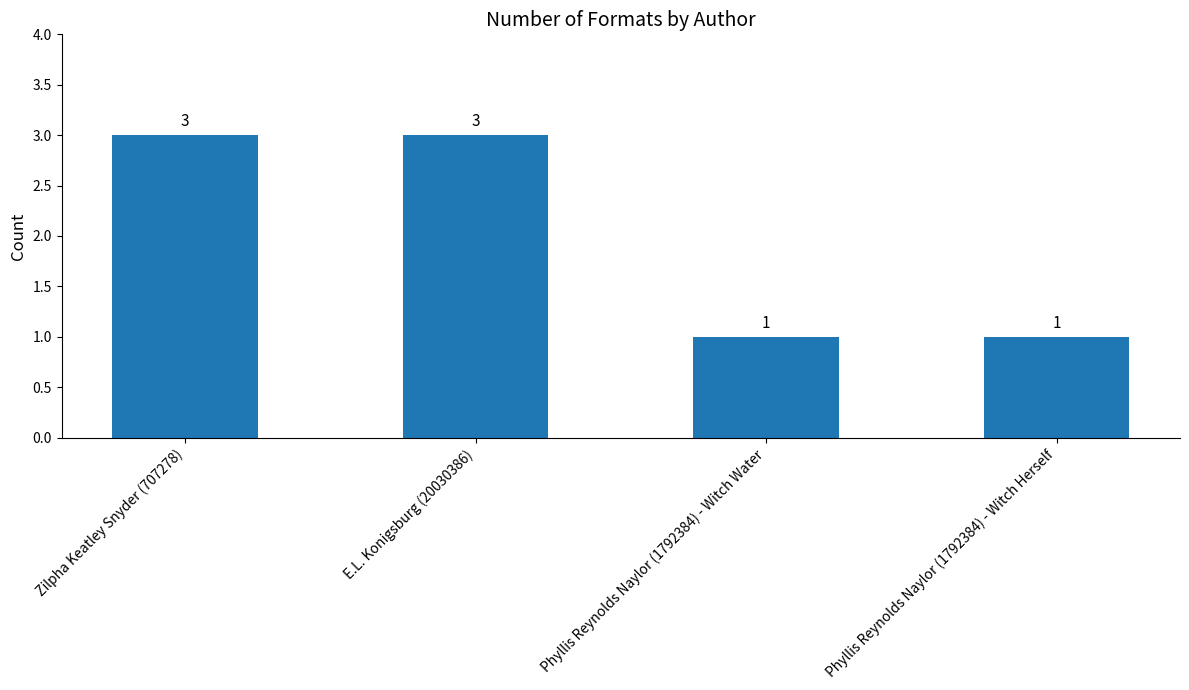

Count the number of categories in the chart.

4